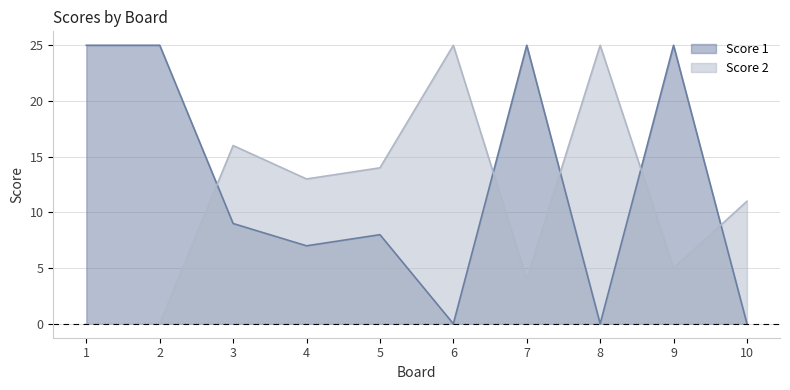

How many values in the Score 2 series are below 13?

5